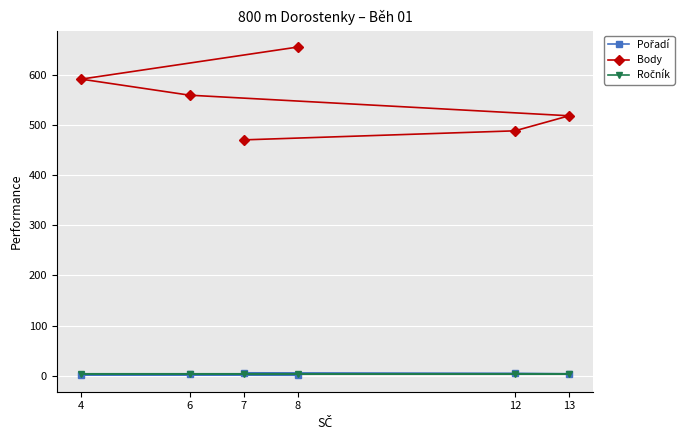

True or false: Ročník and Body intersect in this chart.

False